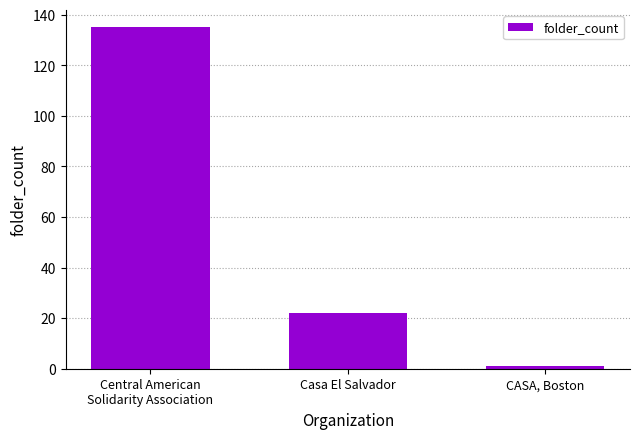

What is the change in value from Casa El Salvador to CASA, Boston?

-21